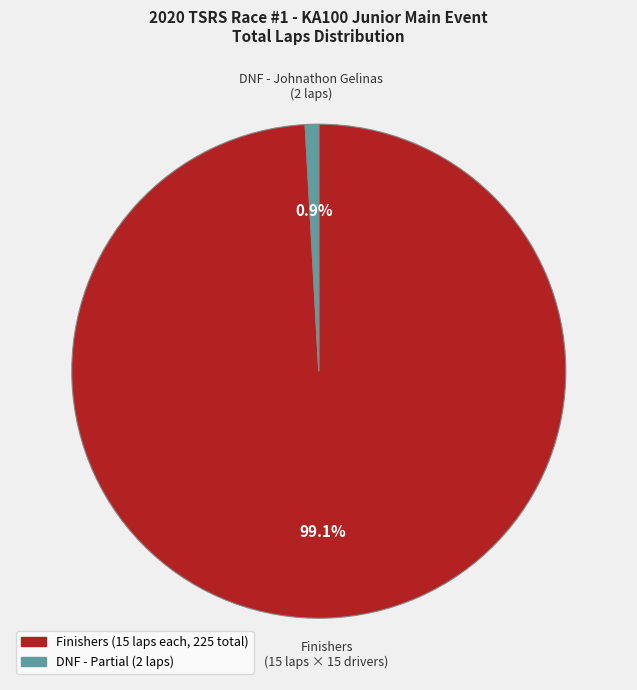

Is there any slice that represents more than half of the pie?

Yes